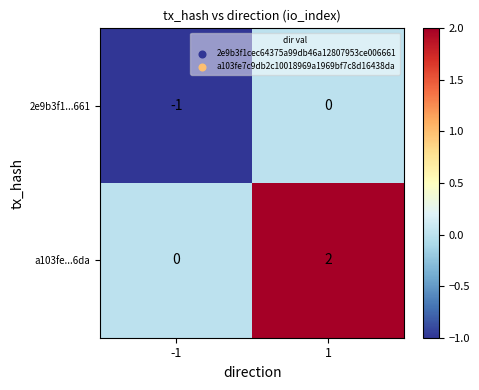

Which series has the largest total across all categories?

a103fe...6da